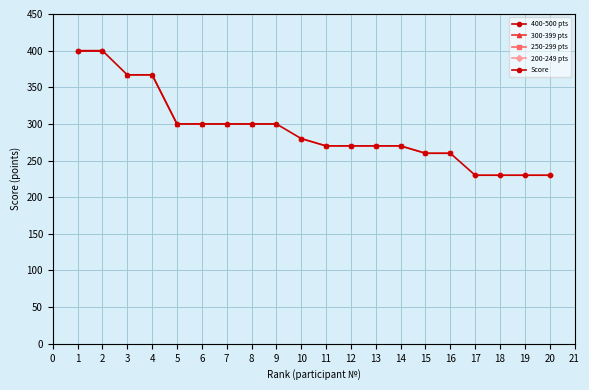

Which has a higher value, 6 or 3?

3